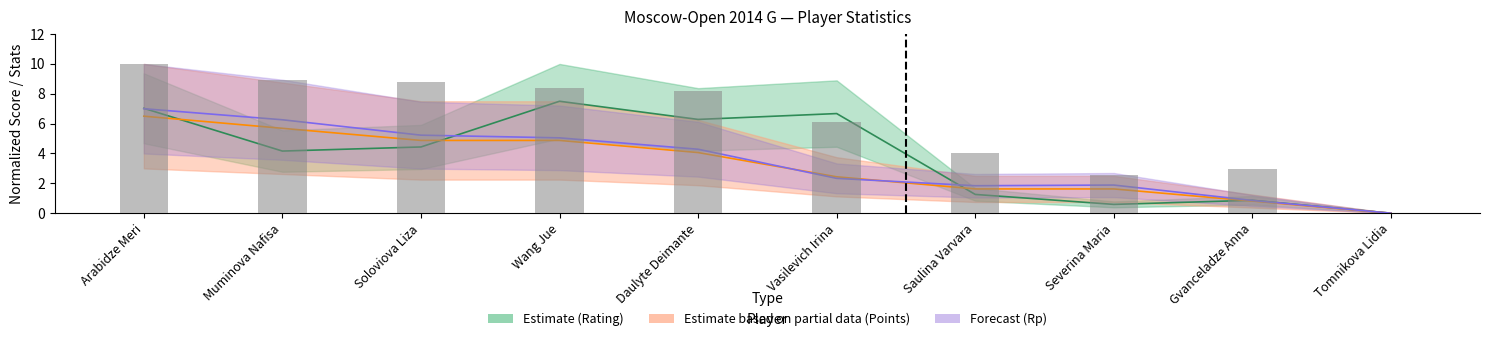

Reading left to right, list all the values displayed in this chart.

Rating: 7.0	4.2	4.4	7.5	6.3	6.7	1.3	0.6	0.9	0.0
Points: 6.5	5.7	4.9	4.9	4.1	2.4	1.6	1.6	0.8	0.0
SB Tiebreak: 10.0	9.0	8.8	8.4	8.2	6.1	4.0	2.5	3.0	0.0
Rp: 7.0	6.3	5.2	5.0	4.3	2.3	1.8	1.9	0.9	0.0